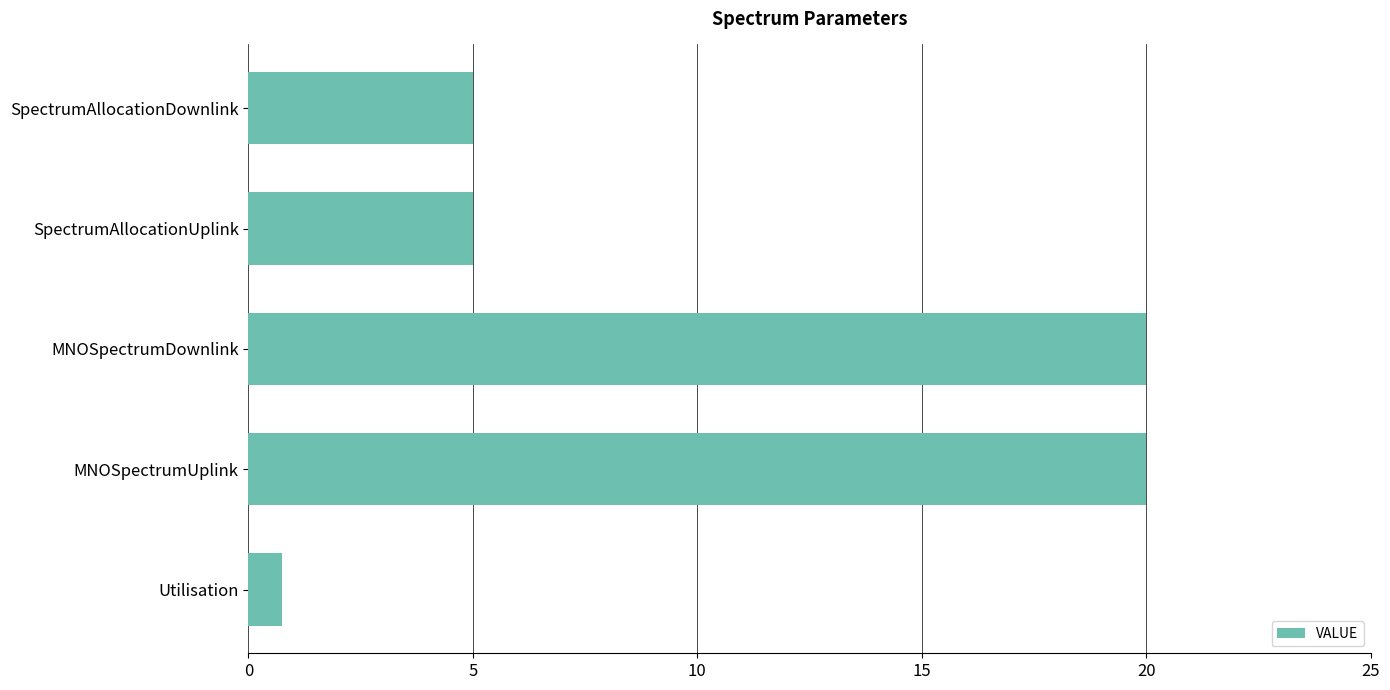

What is the greatest value displayed?

20.0